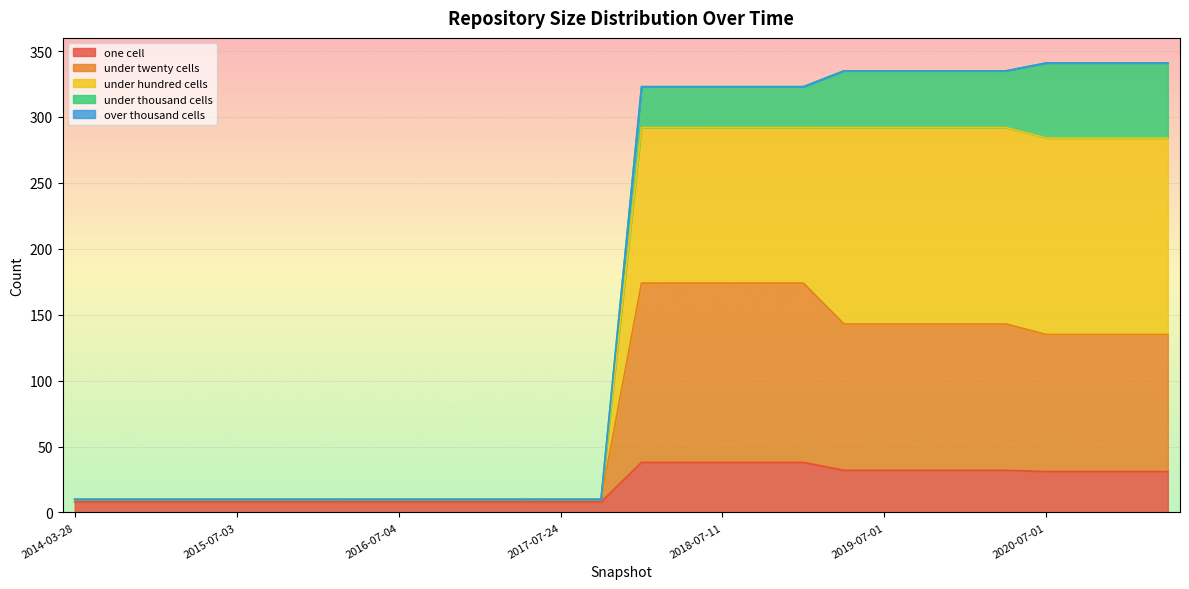

What is the lowest value of the one cell series?

8